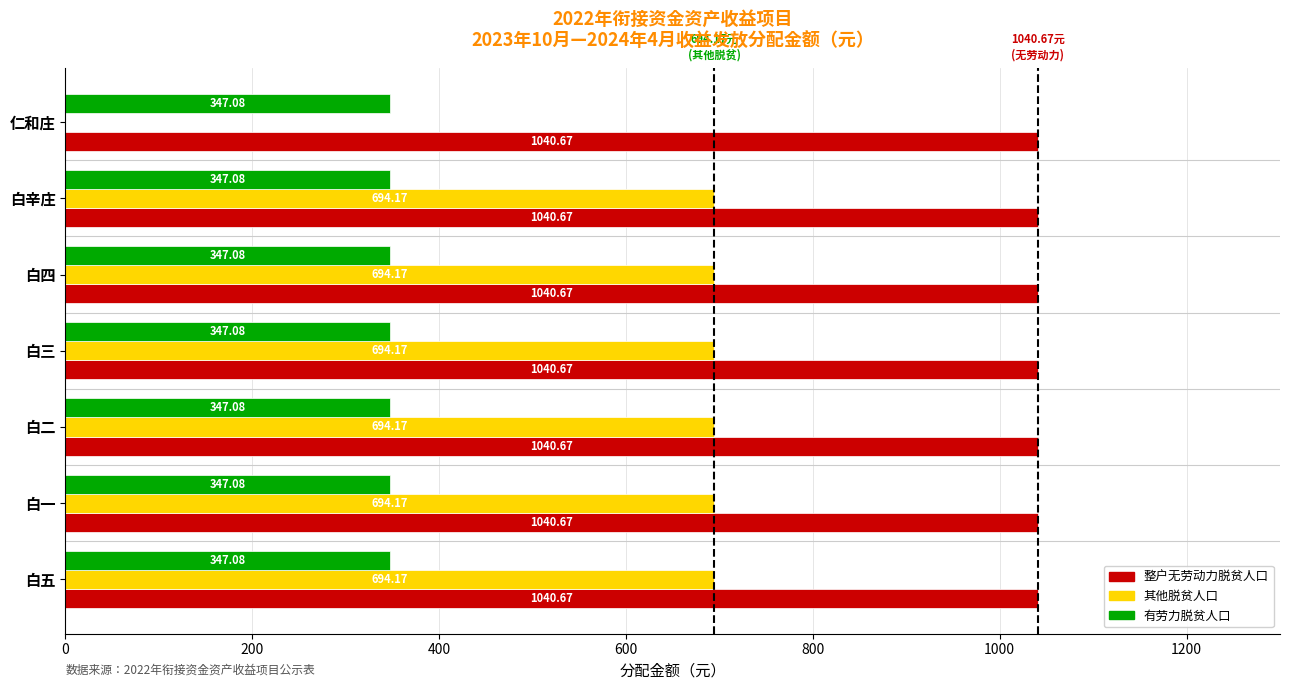

What is the total value across all series at 仁和庄?

1387.8